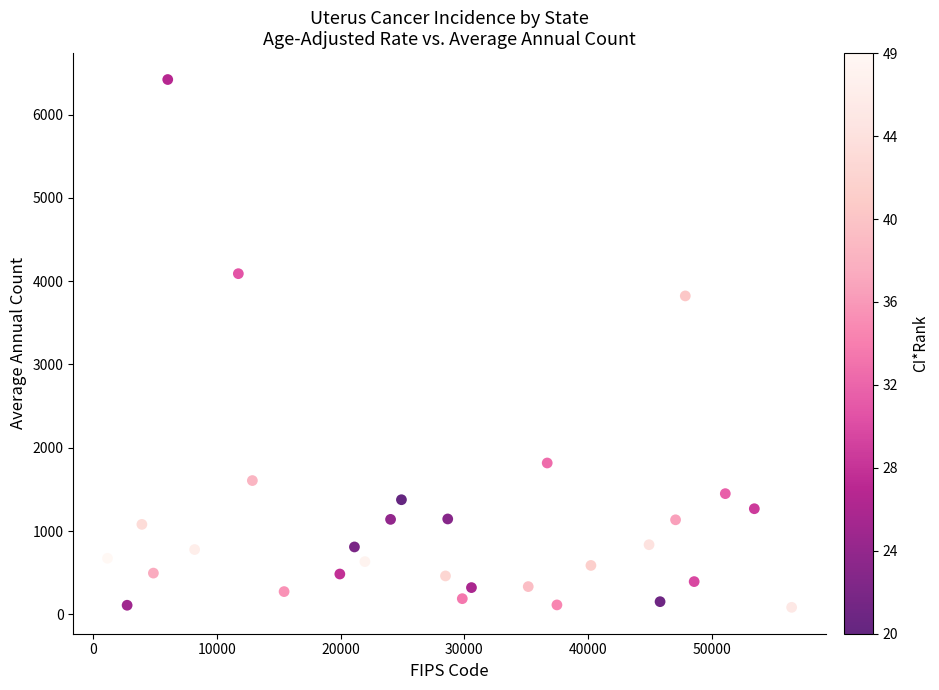

What Y value in the scatter plot is closest to 3252?

3823